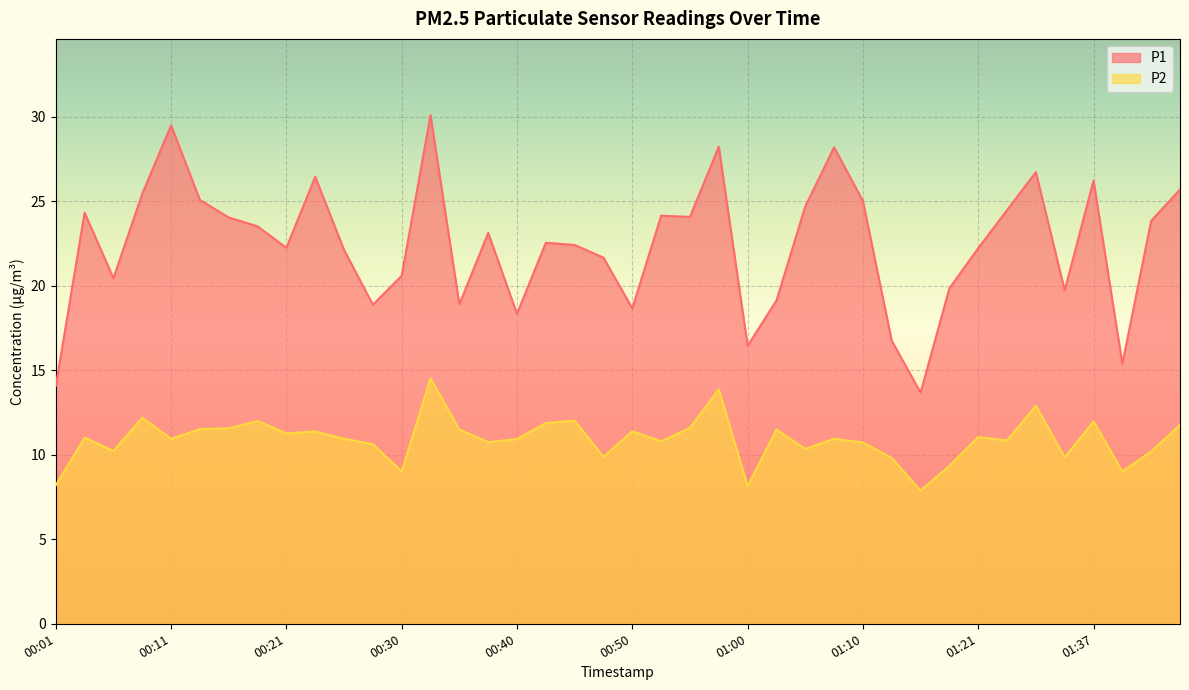

Is it true that P2 equals 10.8 at 01:29?

True